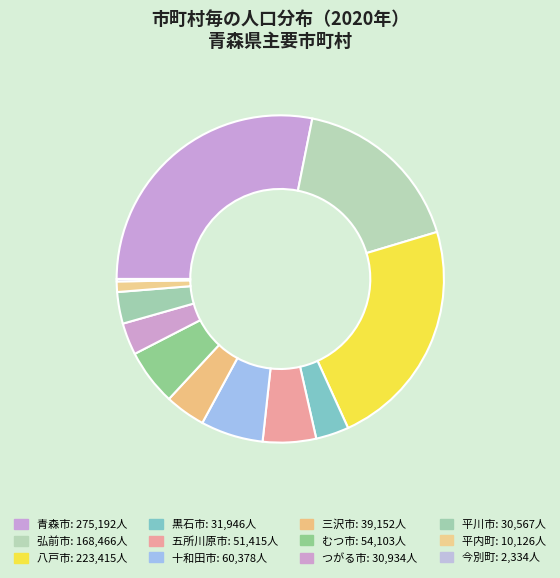

How many slices are in this pie chart?

12